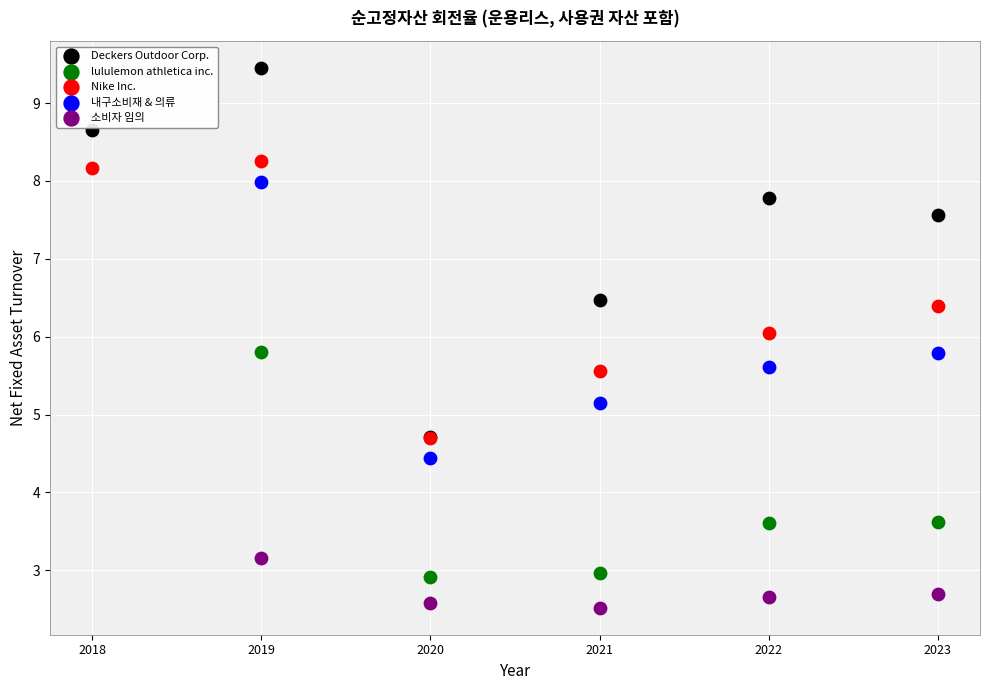

Which series contains the highest Y value?

Deckers Outdoor Corp.